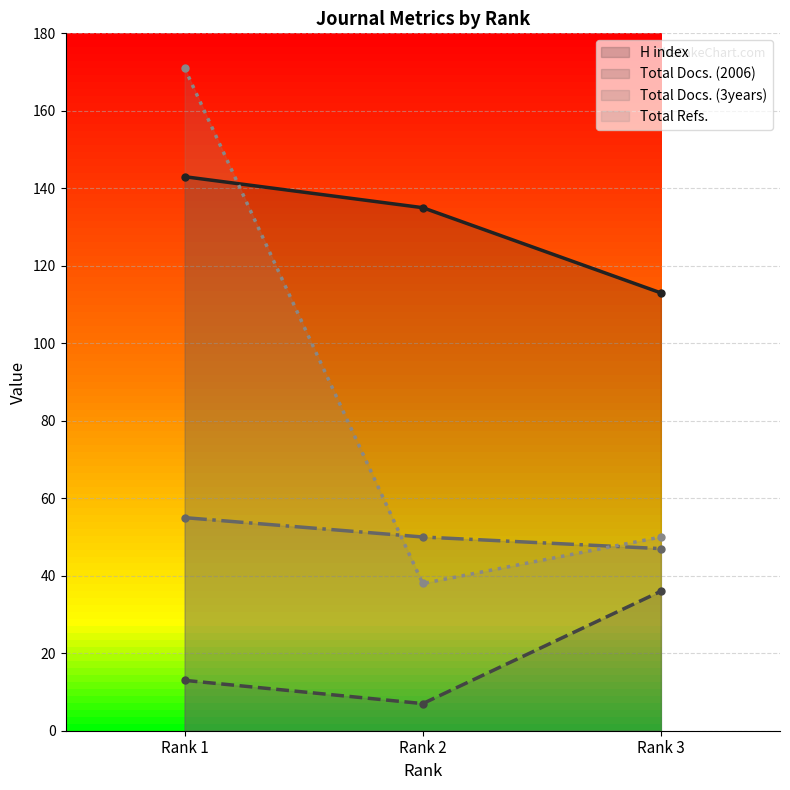

Where is Total Refs. nearest to the value 104?

Rank 3